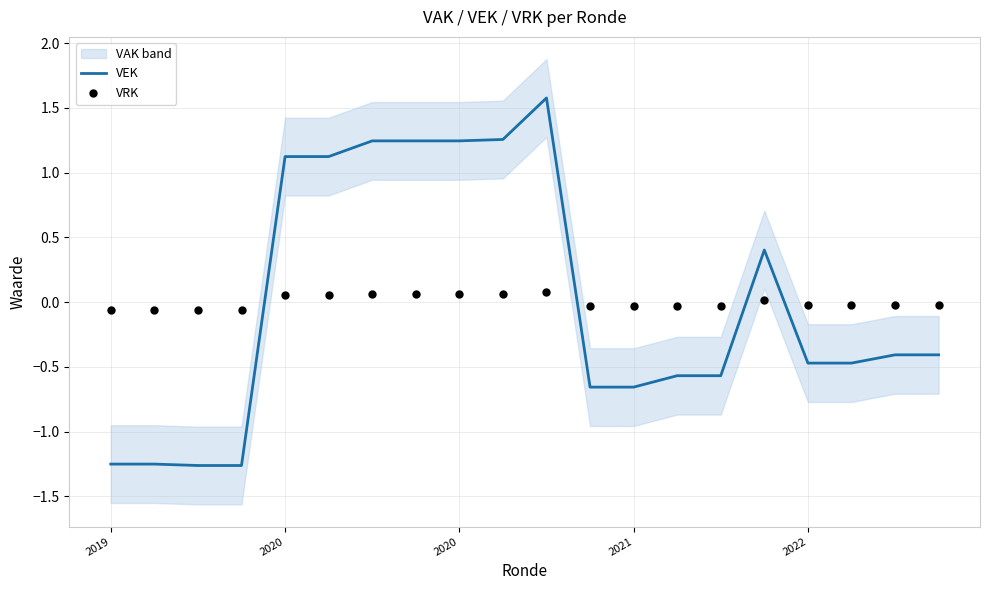

Which series has the largest total across all categories?

VRK